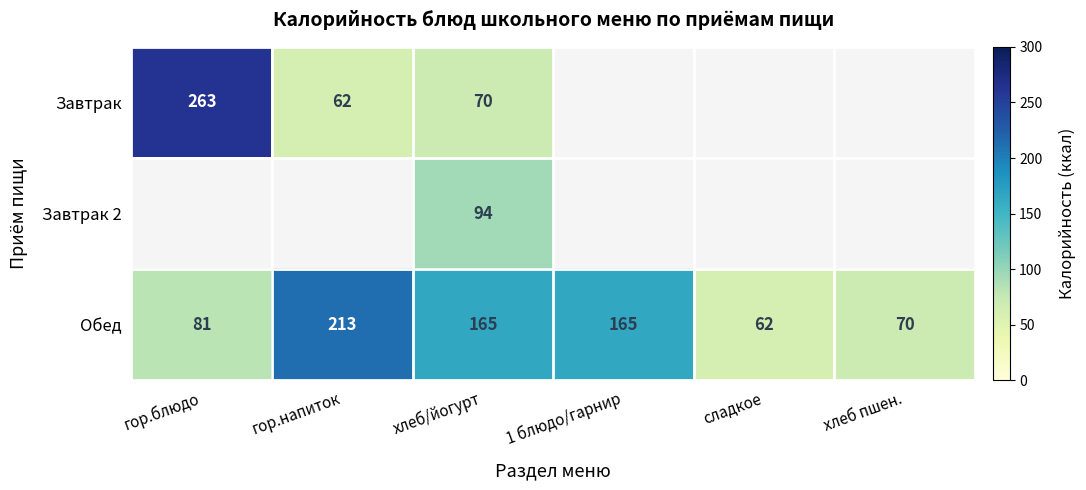

The value of Завтрак at гор.блюдо is 367. True or false?

False